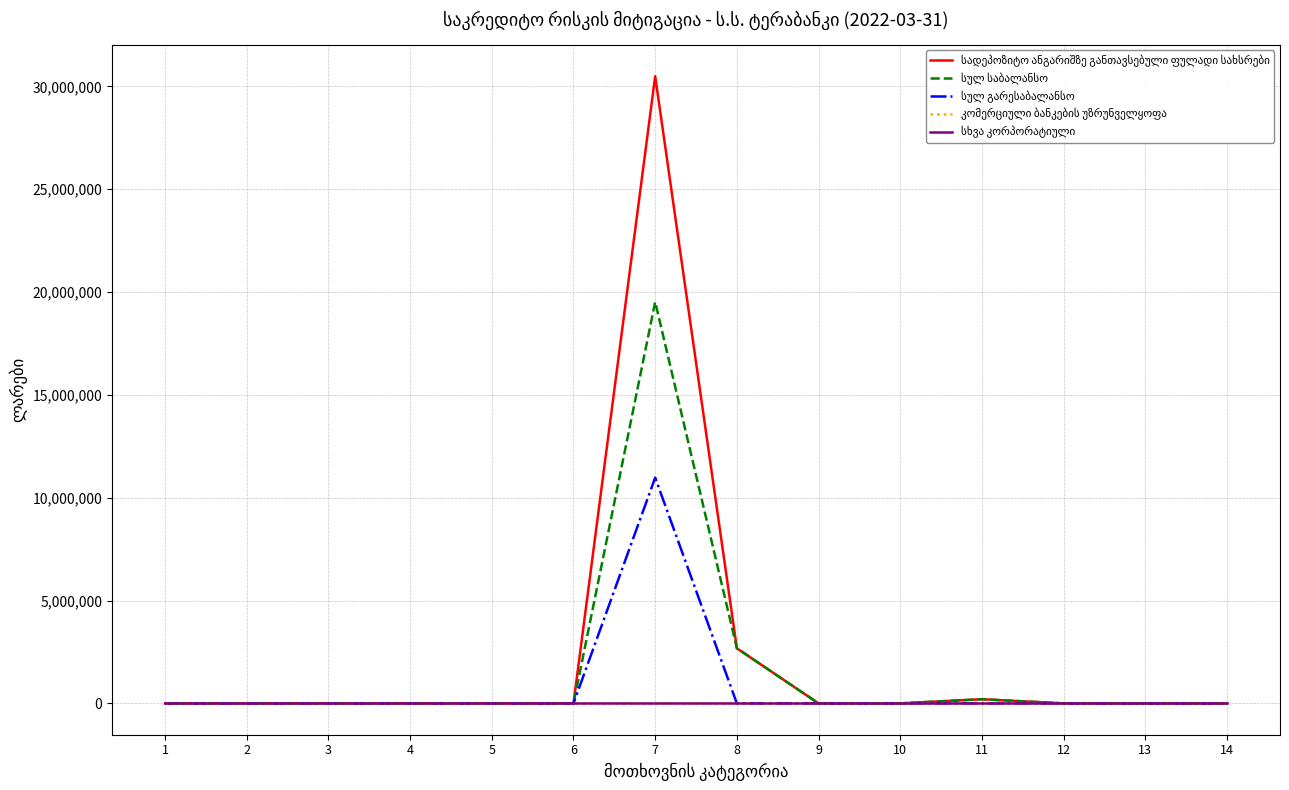

Is this an area chart (filled region under the line)?

No